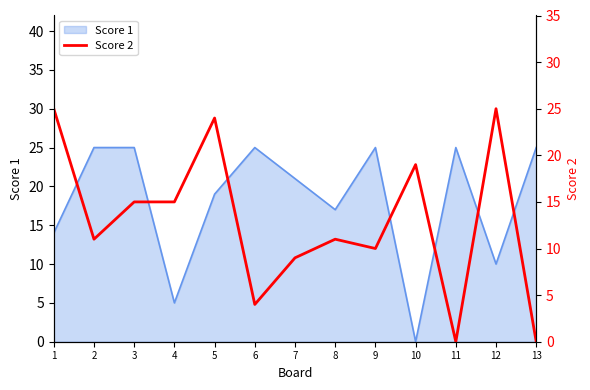

Where is the first local maximum?

5